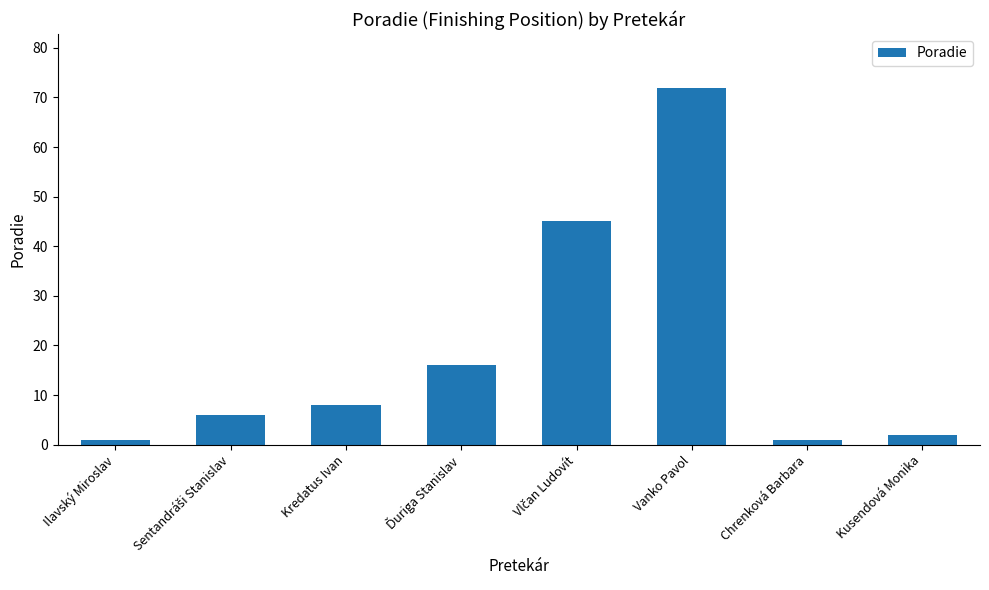

What is the value of the 4th bar from the left?

16